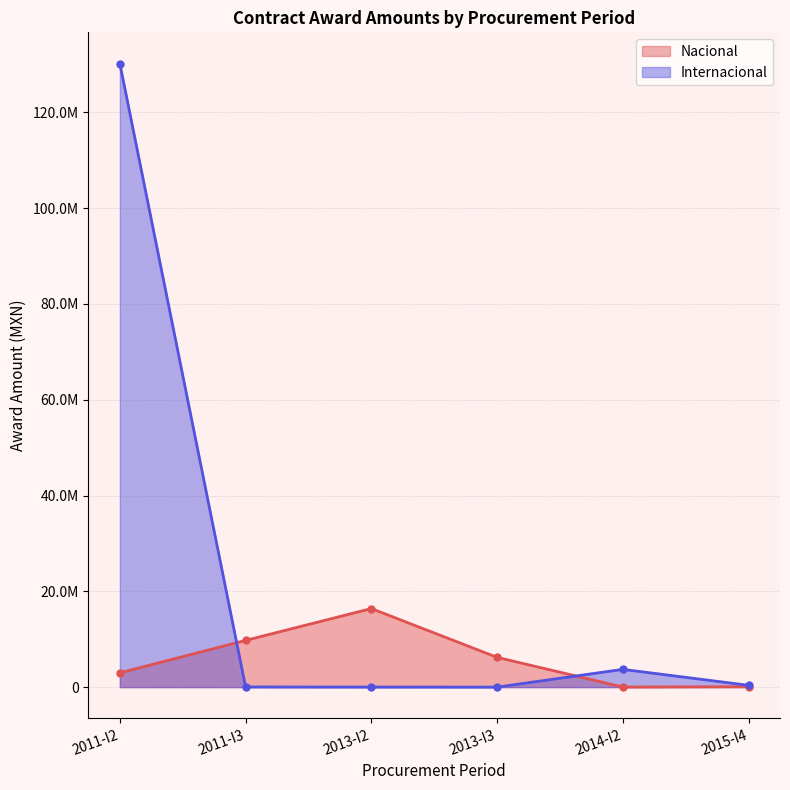

List the series in order of their overall mean, lowest first.

Nacional, Internacional